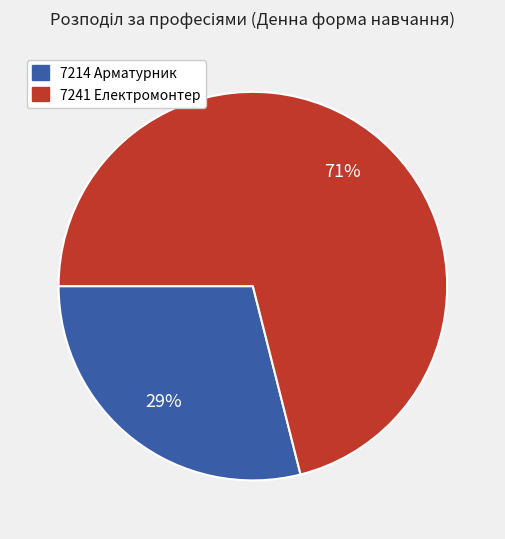

To the nearest percent, what portion does 7214 Арматурник represent?

29%